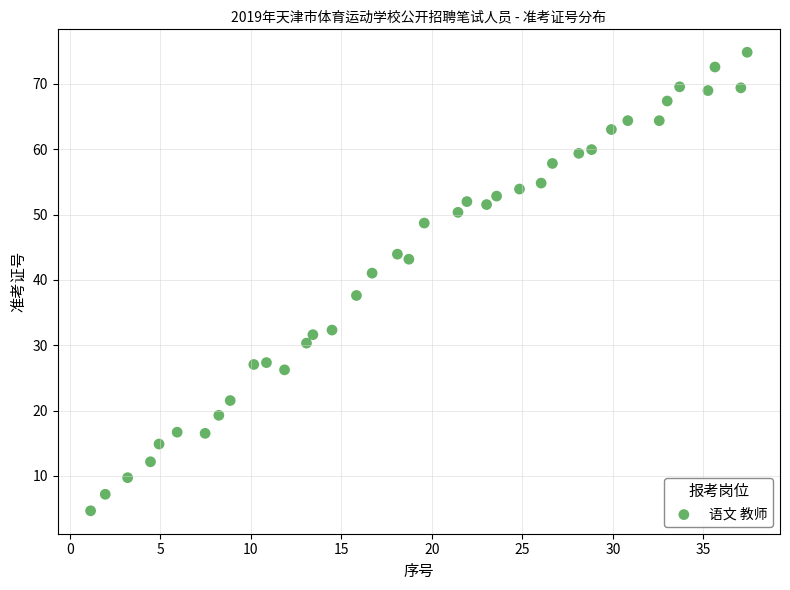

What is the range of X values (max minus min)?

36.3